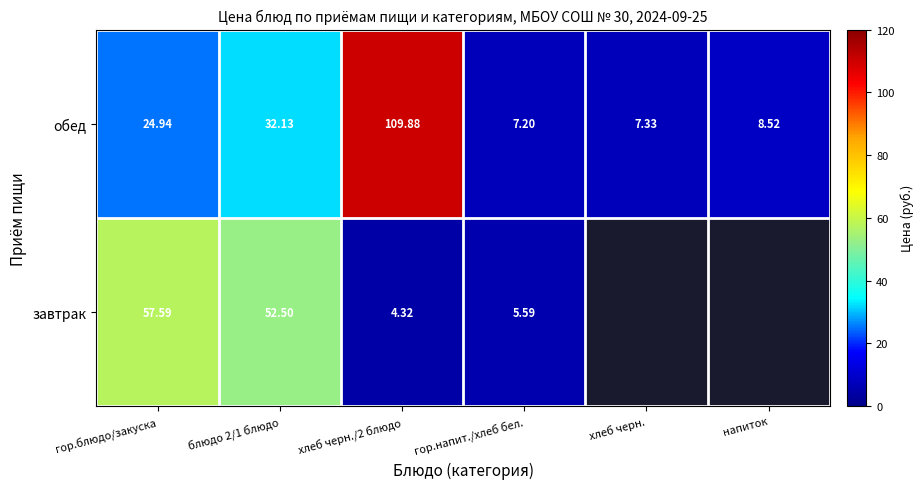

True or false: завтрак has a value of 5.6 at гор.напит./хлеб бел..

True